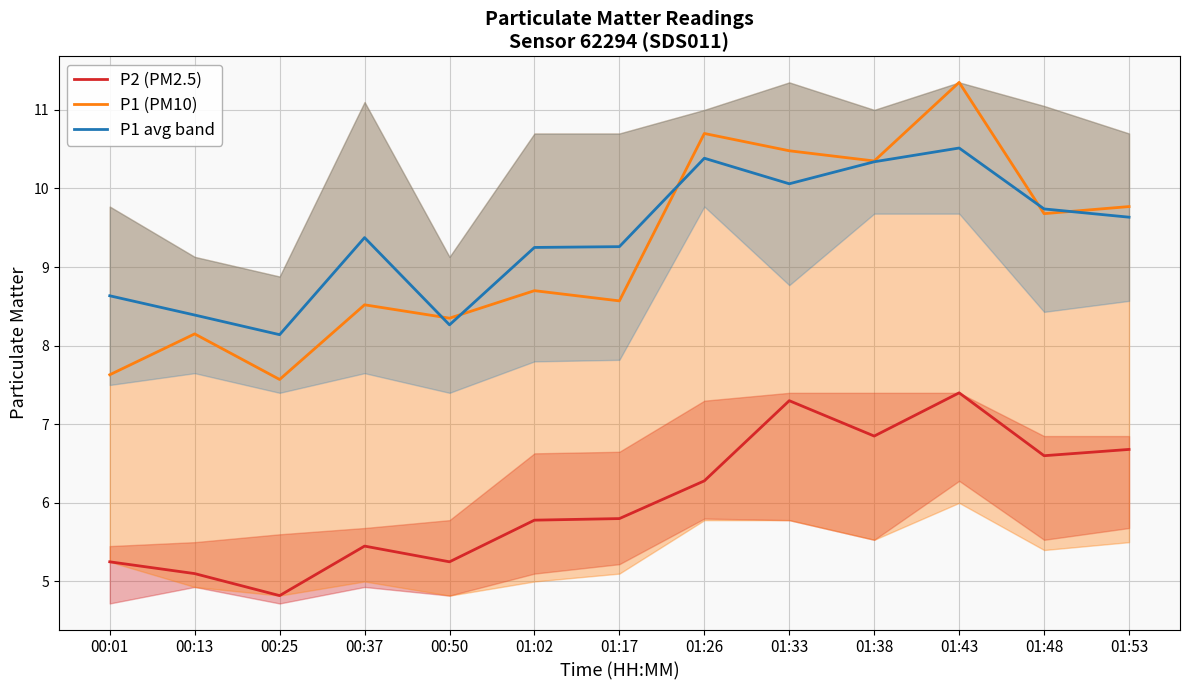

Between 01:38 and 00:13, which is larger?

01:38